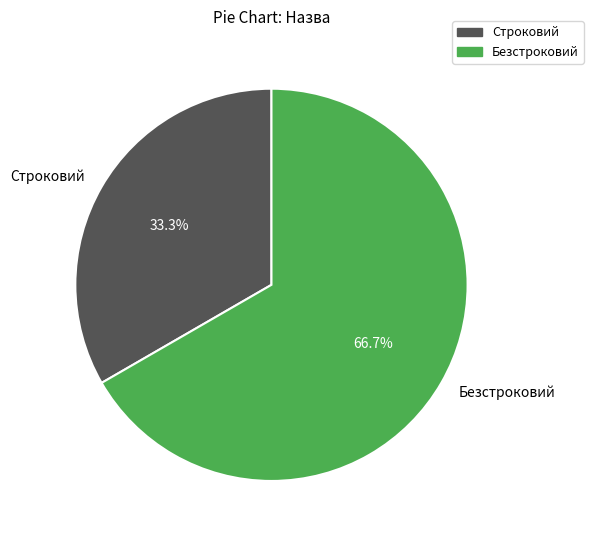

Approximately how many times larger is the value at Строковий compared to Безстроковий?

0.5